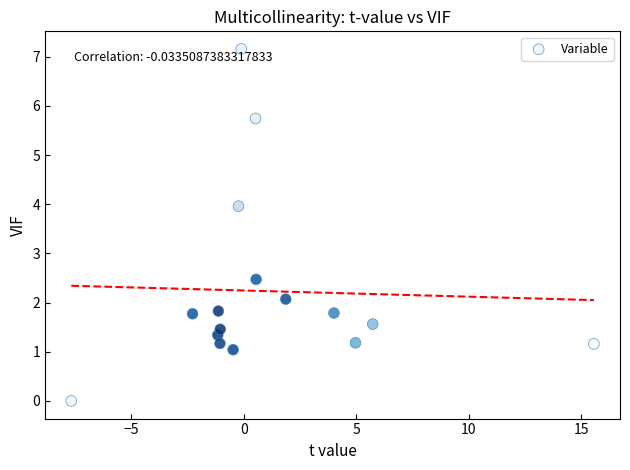

What is the range of X values (max minus min)?

23.2